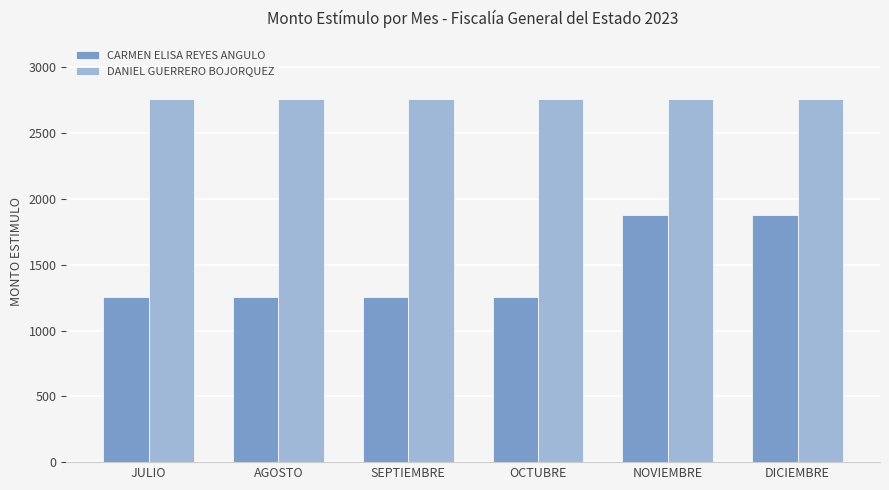

Reading left to right, list all the values displayed in this chart.

CARMEN ELISA REYES ANGULO: 1252.1	1252.1	1252.1	1252.1	1878.1	1878.1
DANIEL GUERRERO BOJORQUEZ: 2760.5	2760.5	2760.5	2760.5	2760.5	2760.5